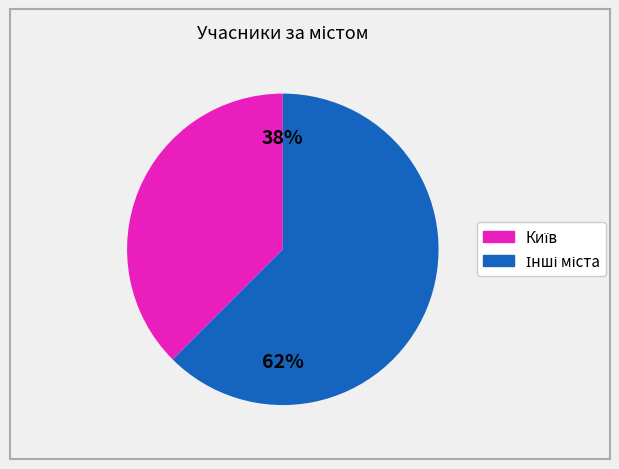

Is there any slice that represents more than half of the pie?

Yes